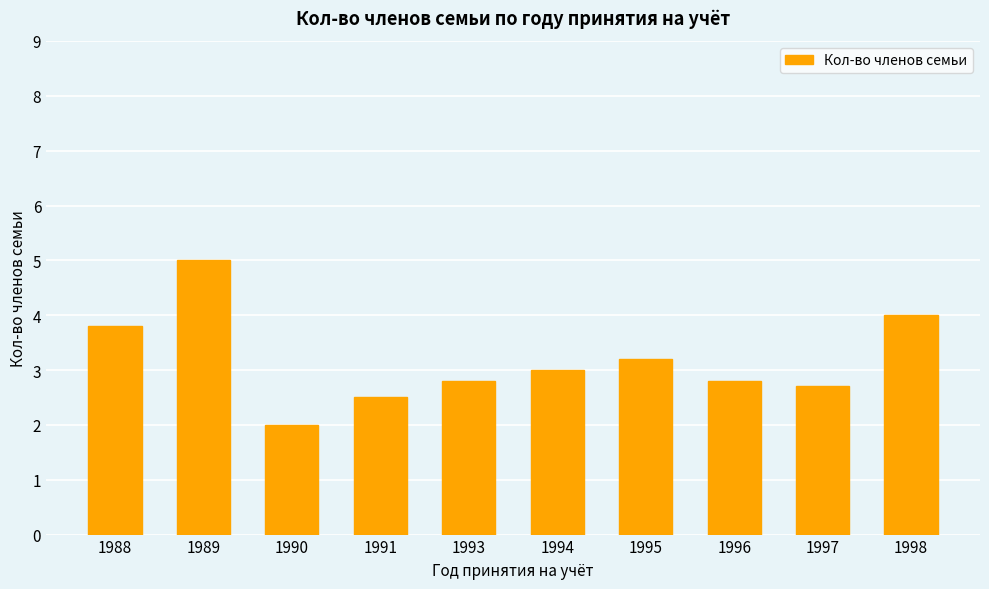

Reading left to right, extract all data points from this chart.

3.8	5.0	2.0	2.5	2.8	3.0	3.2	2.8	2.7	4.0